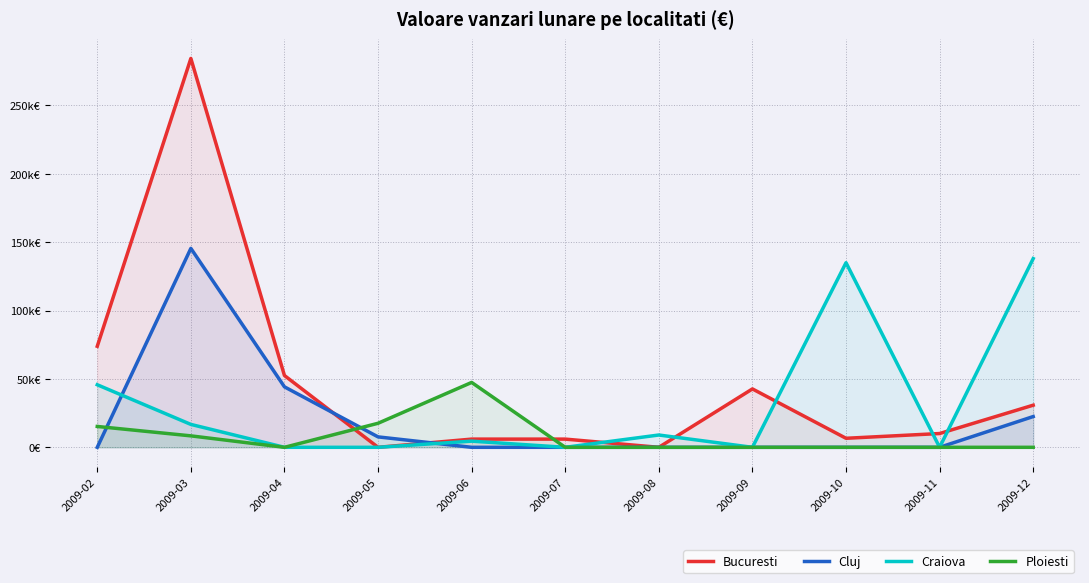

Read the Ploiesti value at 2009-02, to the nearest 10.

15250